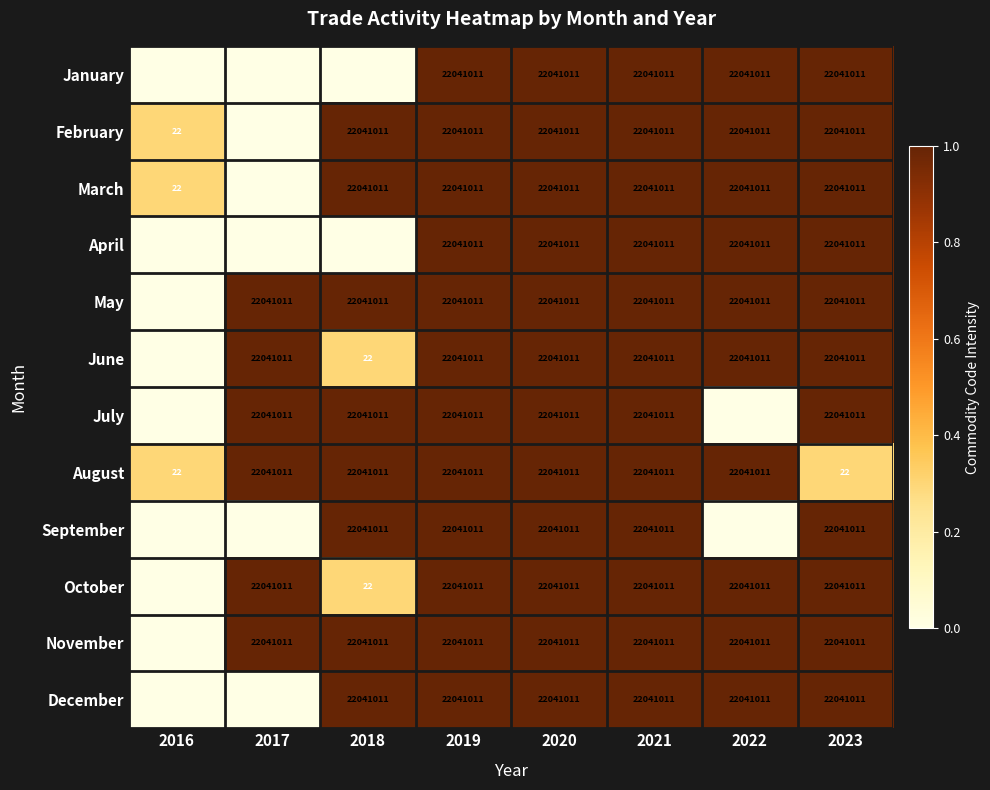

How many data points does each series have?

8